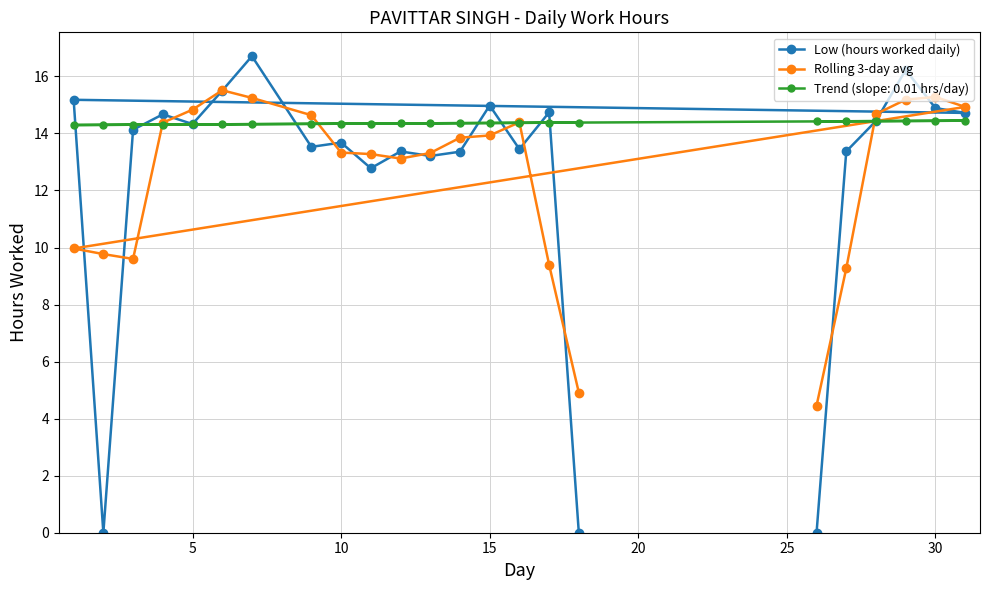

True or false: Low (hours worked daily) has a value of 15.0 at 15.

True